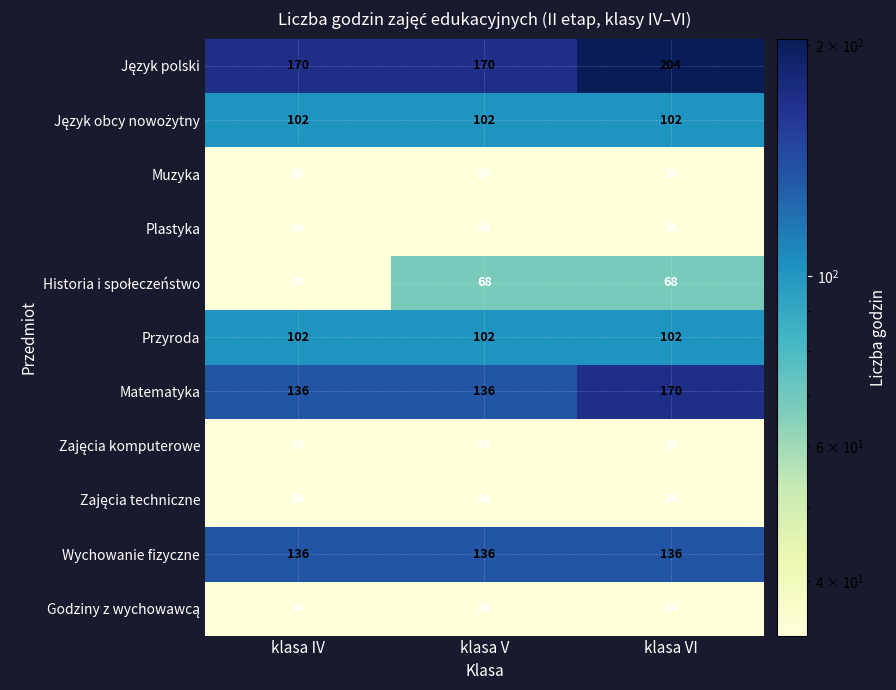

At how many categories does at least one series exceed 178?

1